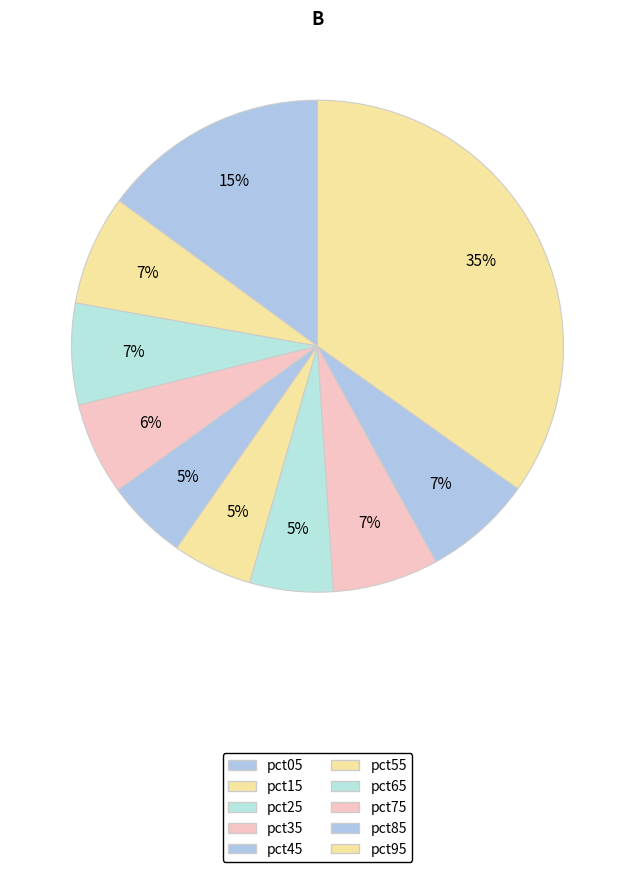

To the nearest percent, what is the average slice percentage?

10%